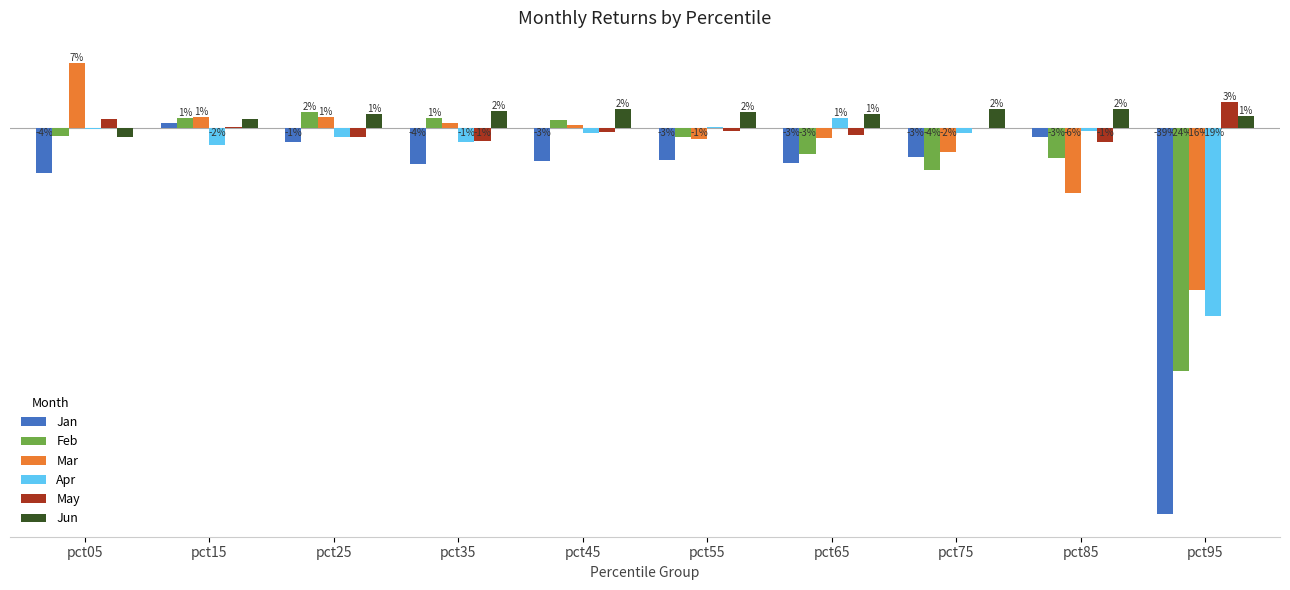

Is it true that Feb equals 0.0 at pct35?

True